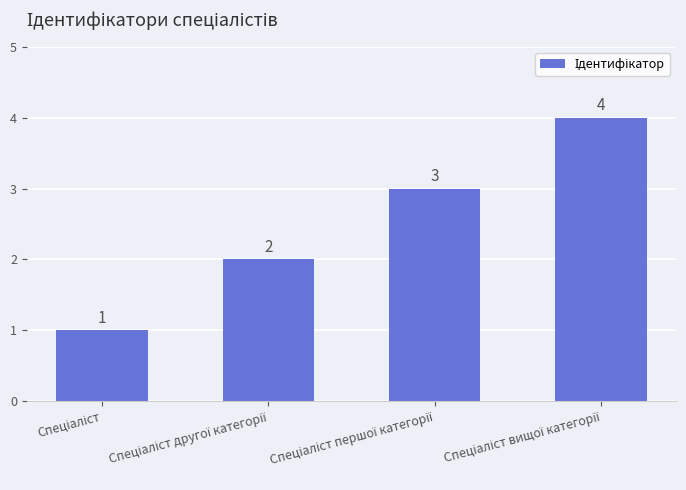

How many bars are there in total?

4